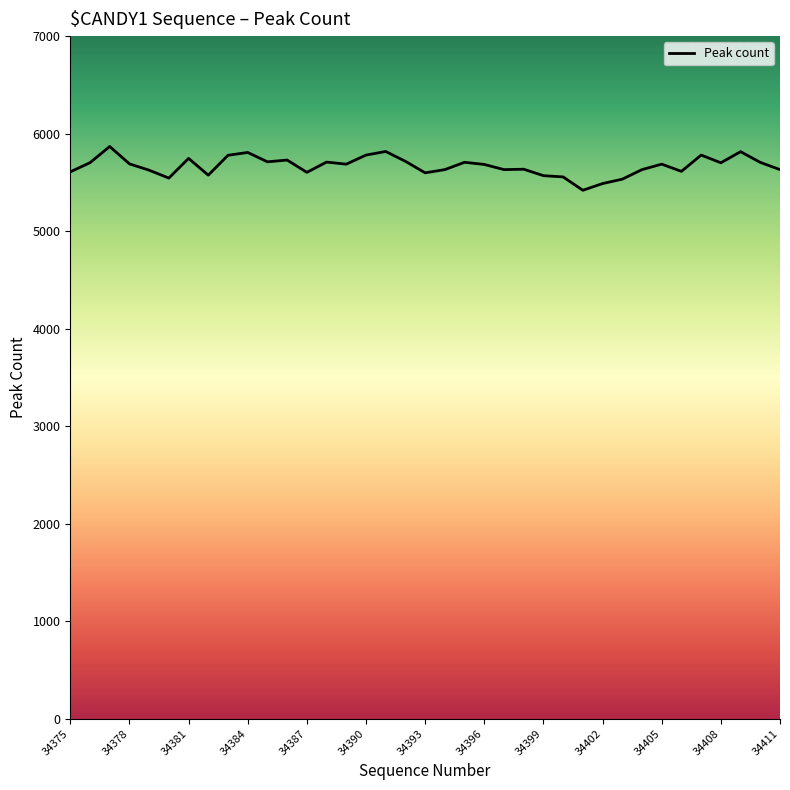

What is the difference between the maximum and minimum values?

449